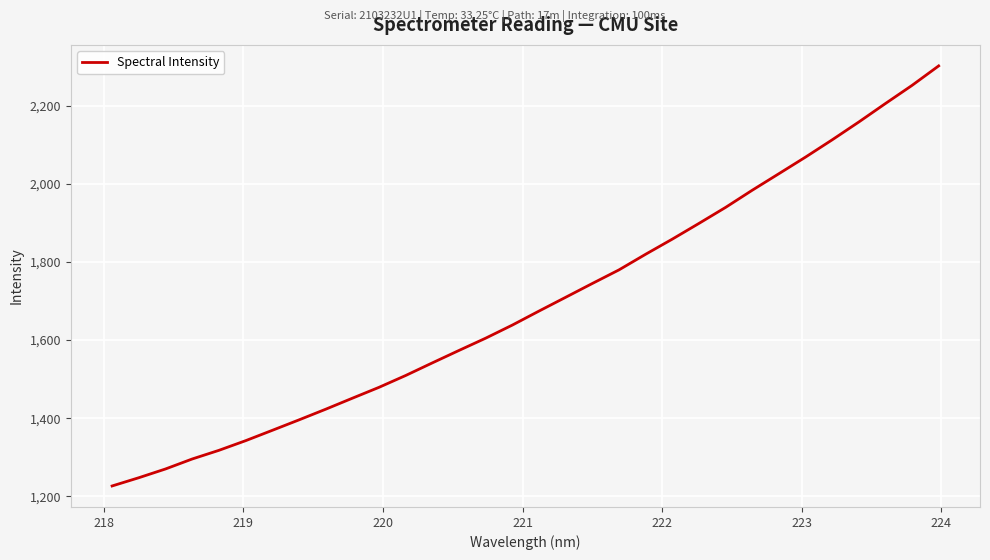

How many values exceed 1674?

16